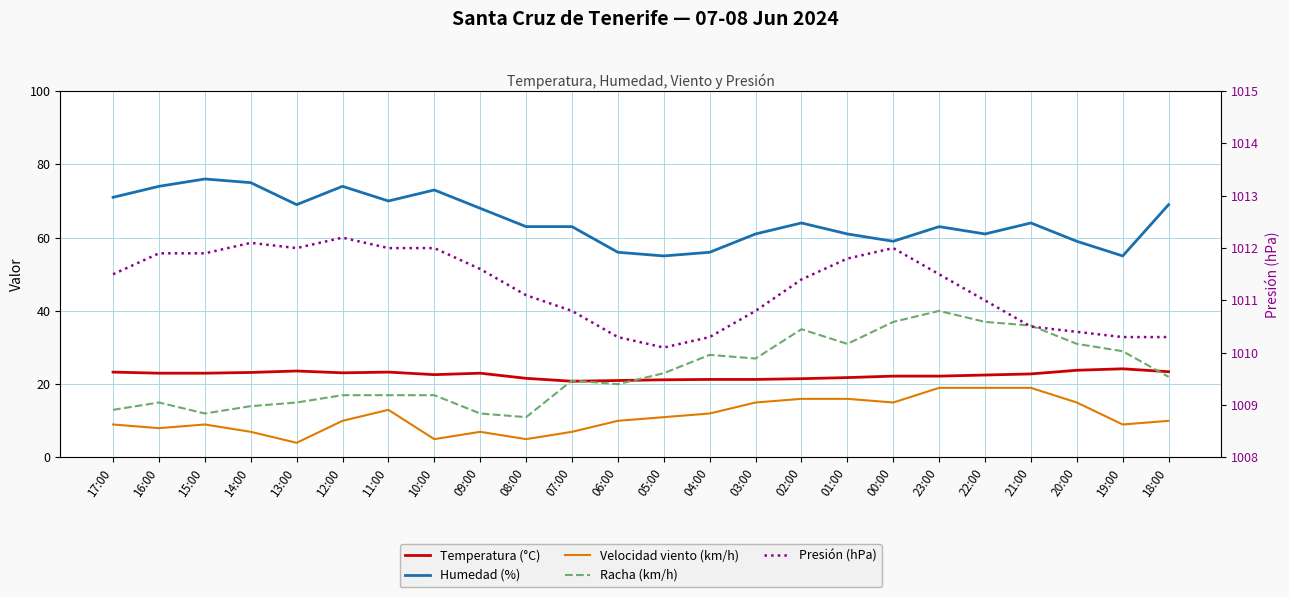

Which series has the largest total across all categories?

Presión (hPa)